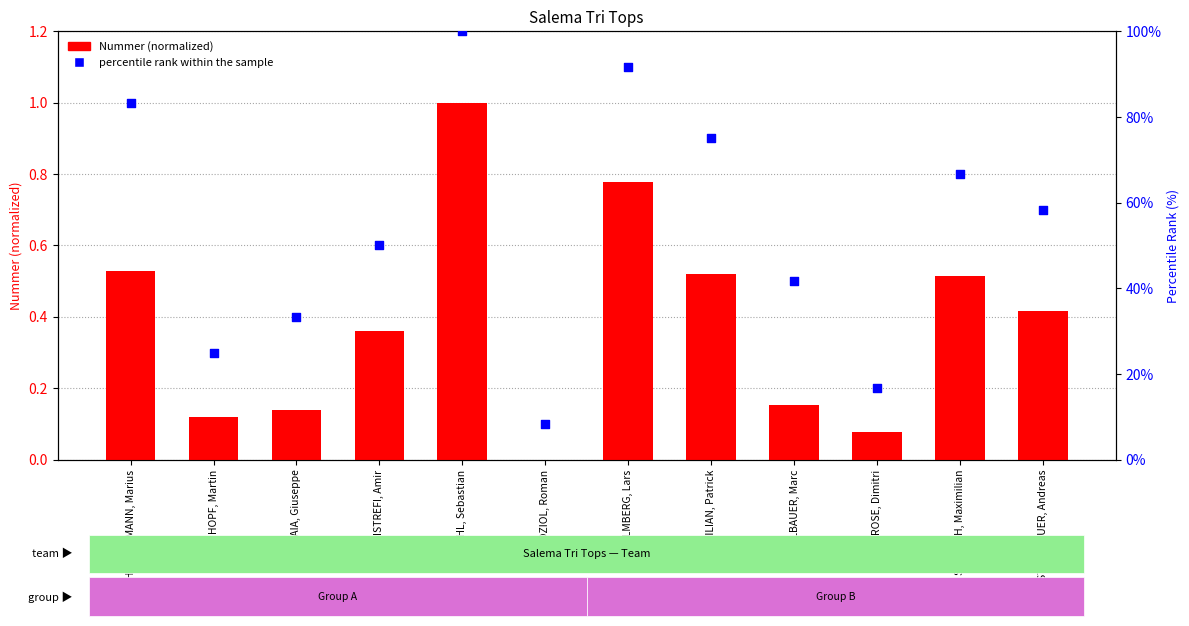

Which series reaches the minimum Y coordinate?

Nummer (normalized)